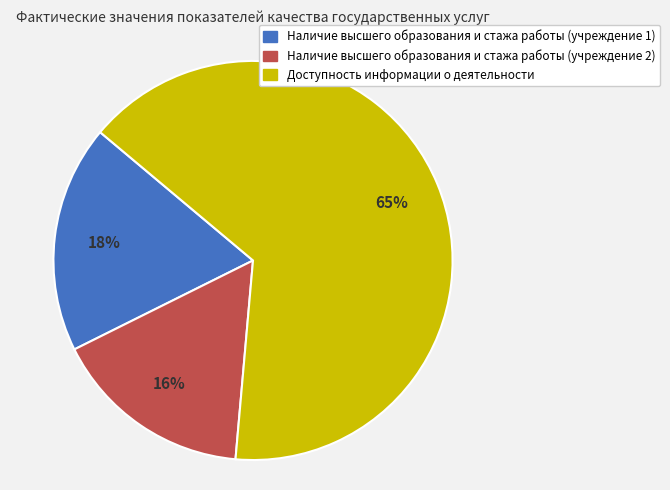

To the nearest percent, what is the combined percentage of Наличие высшего образования и стажа работы (учреждение 1) and Доступность информации о деятельности?

84%